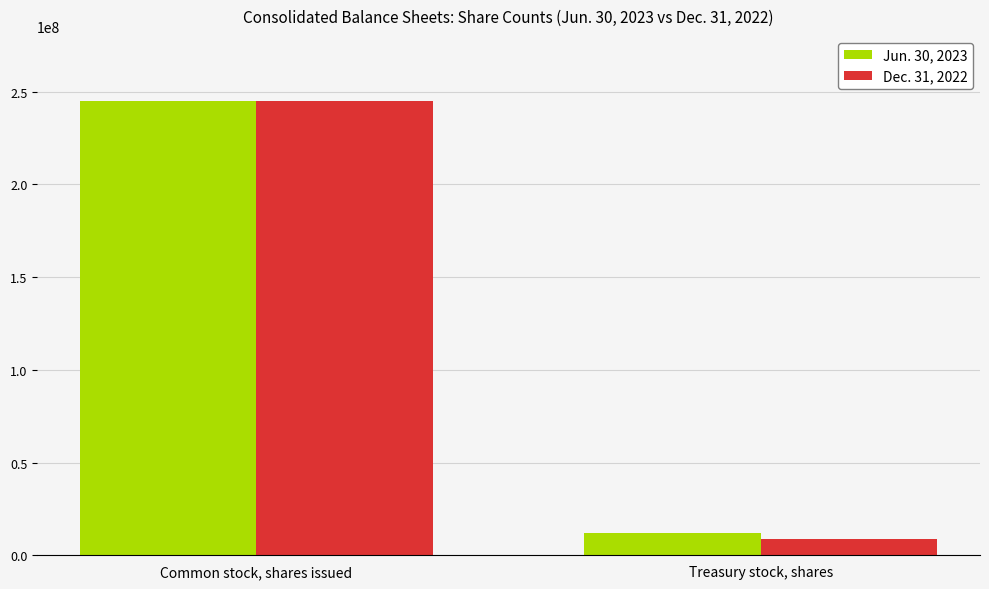

What is the lowest value of the Jun. 30, 2023 series?

11769028